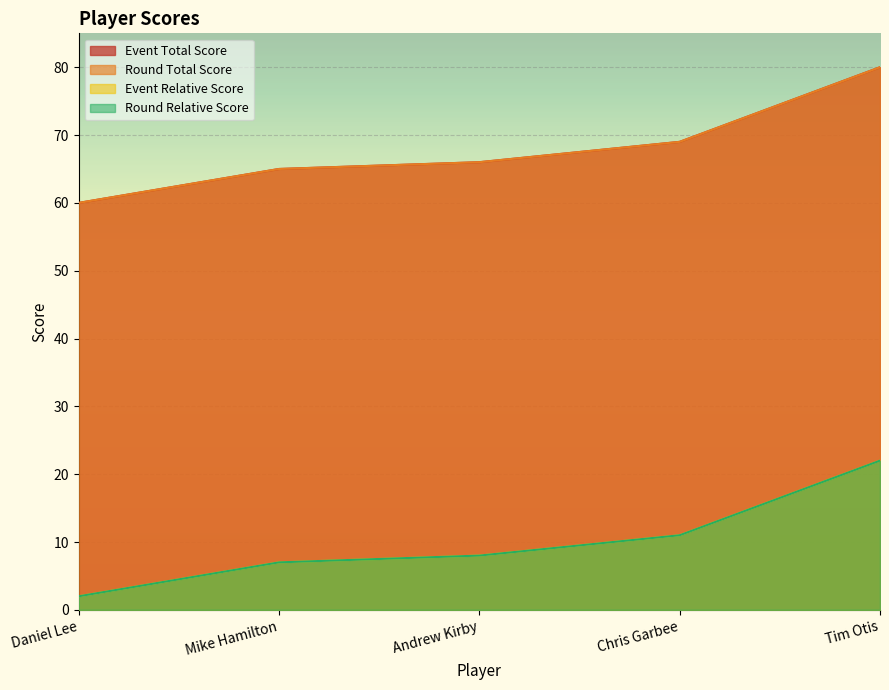

Between Mike Hamilton and Chris Garbee, which series saw the biggest shift?

event_total_score